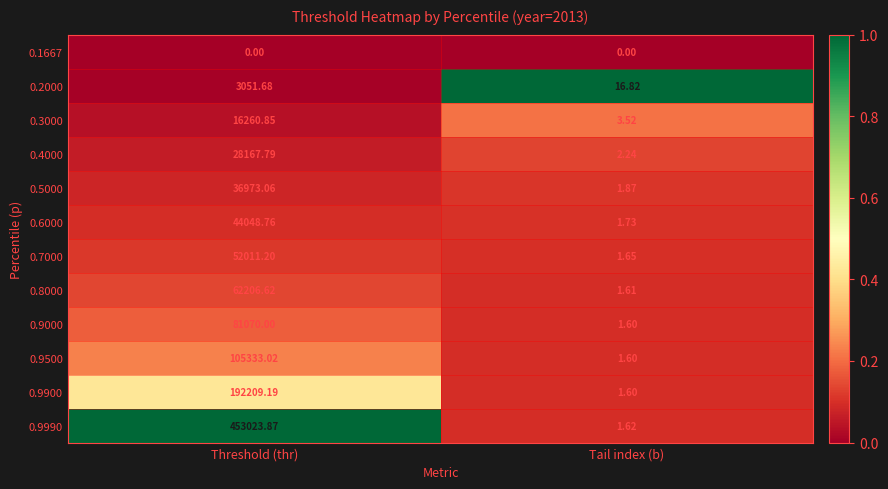

List the labels in order of 0.7000 value, smallest first.

Tail index (b), Threshold (thr)